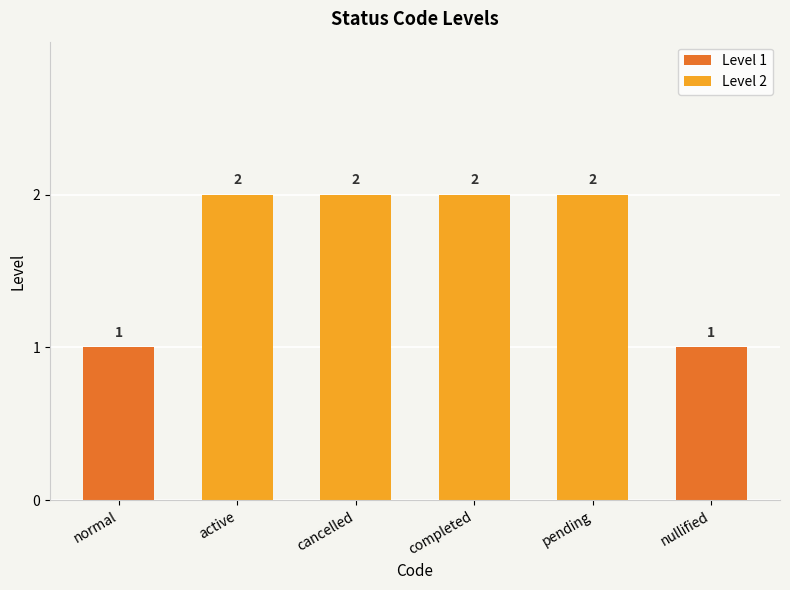

How many values are between 1 and 2?

6